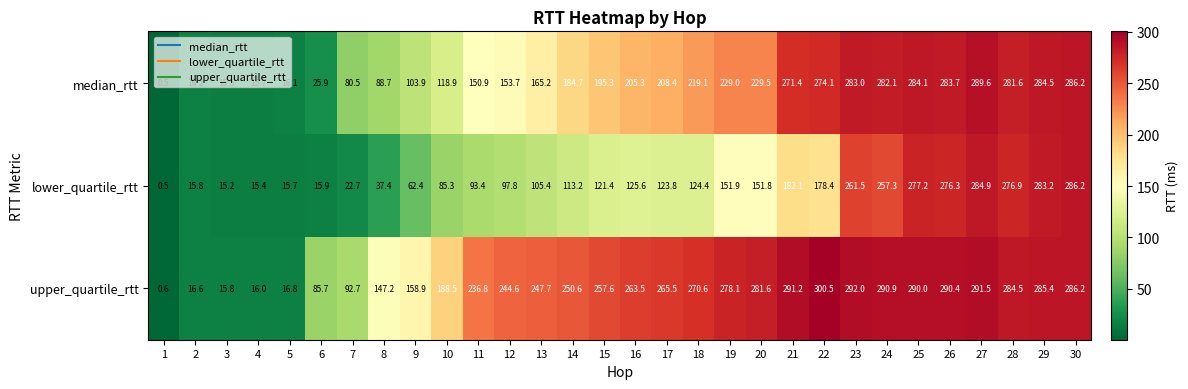

Is it true that upper_quartile_rtt equals 270.6 at 18?

True